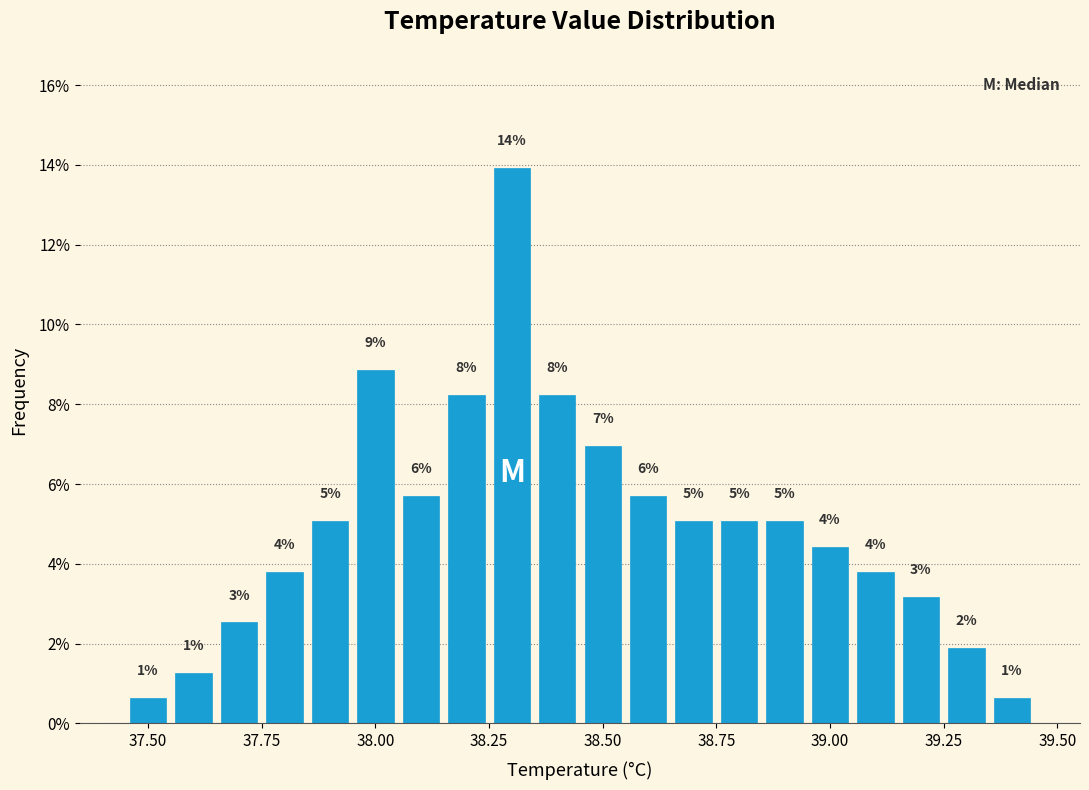

Read against the x-axis, roughly where is the centre of the tallest bar?

38.30